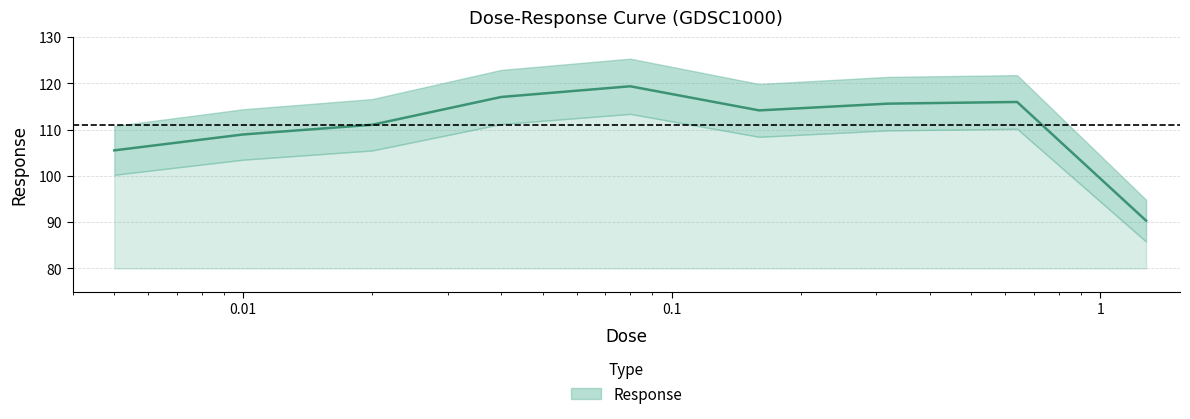

At which category does the chart reach its minimum across all series?

1.28